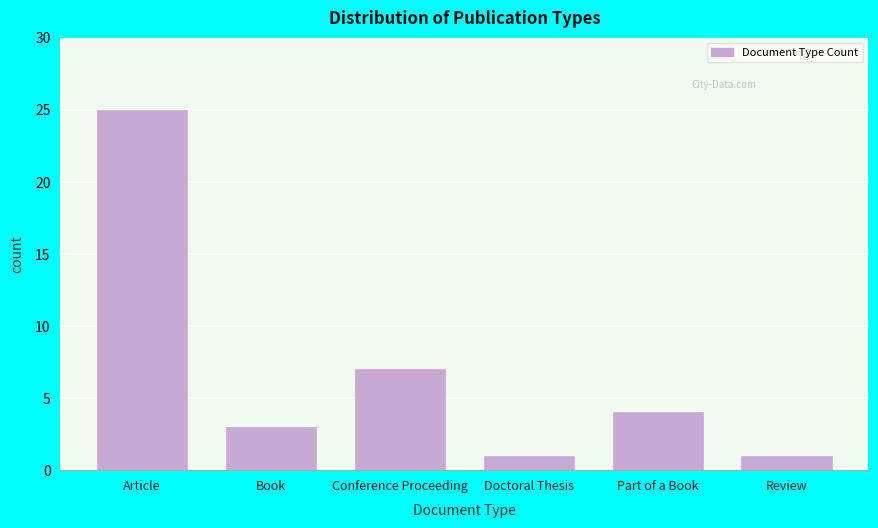

Reading left to right, list all the values displayed in this chart.

25	3	7	1	4	1